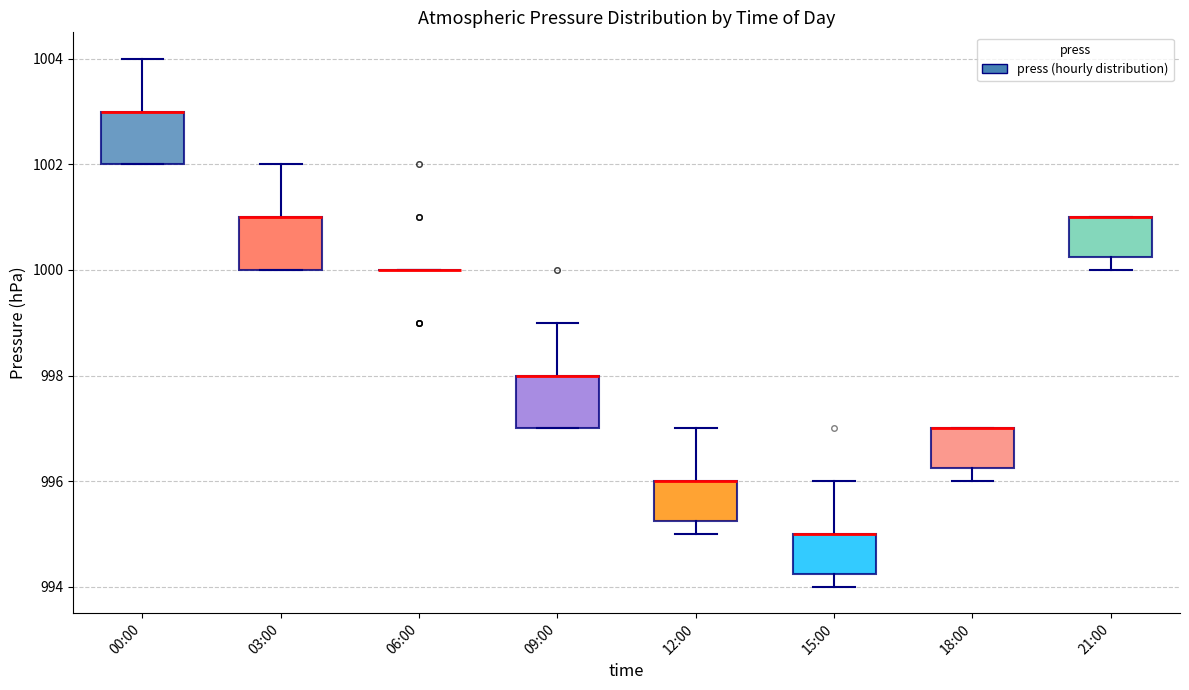

Reading left to right, transcribe this box plot: for each box, give where its median line is, the range the box spans, and where its two whiskers end, as read against the y-axis. The values are not printed on the chart, so give them approximately, as read against the axis.

00:00: median 1003.0 (drawn on the box's upper edge), box 1002.0 to 1003.0, whiskers 1002.0 to 1004.0
03:00: median 1001.0 (drawn on the box's upper edge), box 1000.0 to 1001.0, whiskers 1000.0 to 1002.0
06:00: box collapsed to a line at 1000.0, whiskers 1000.0 to 1000.0
09:00: median 998.0 (drawn on the box's upper edge), box 997.0 to 998.0, whiskers 997.0 to 999.0
12:00: median 996.0 (drawn on the box's upper edge), box 995.2 to 996.0, whiskers 995.0 to 997.0
15:00: median 995.0 (drawn on the box's upper edge), box 994.2 to 995.0, whiskers 994.0 to 996.0
18:00: median 997.0 (drawn on the box's upper edge), box 996.2 to 997.0, whiskers 996.0 to 997.0
21:00: median 1001.0 (drawn on the box's upper edge), box 1000.2 to 1001.0, whiskers 1000.0 to 1001.0